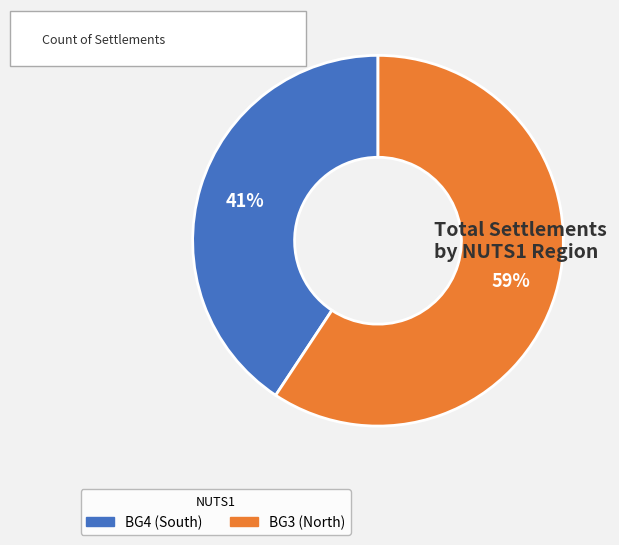

Count the number of slices in the pie.

2